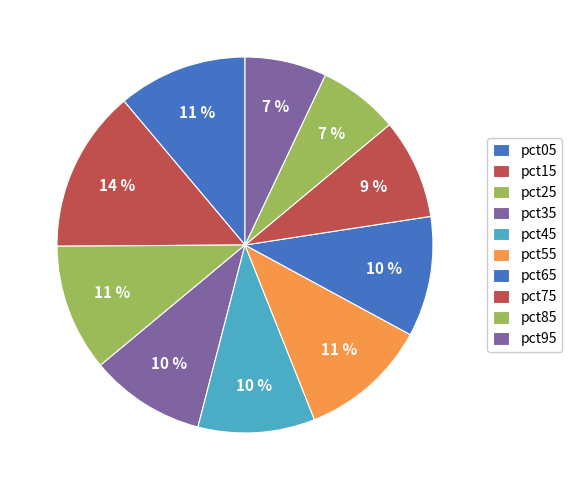

What percentage is the pct75 slice, to the nearest percent?

9%